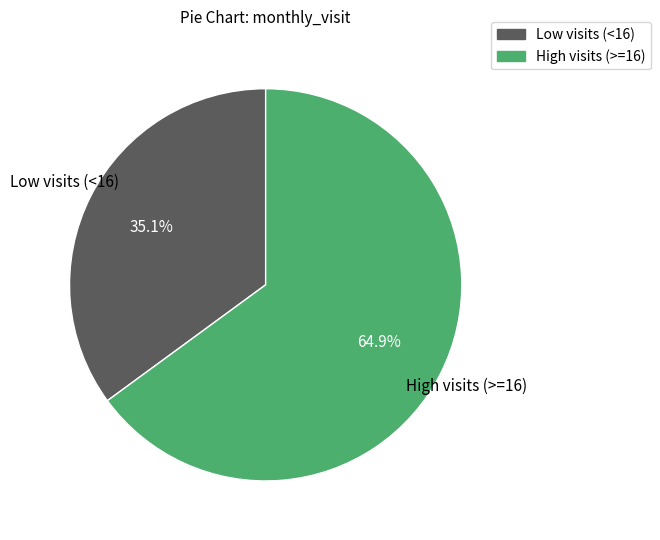

Is there any slice that represents more than half of the pie?

Yes